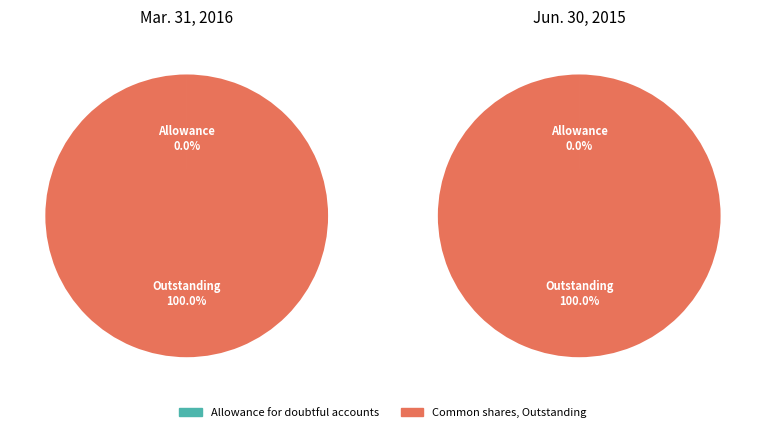

True or false: Common shares, Outstanding accounts for 99% of the total.

False